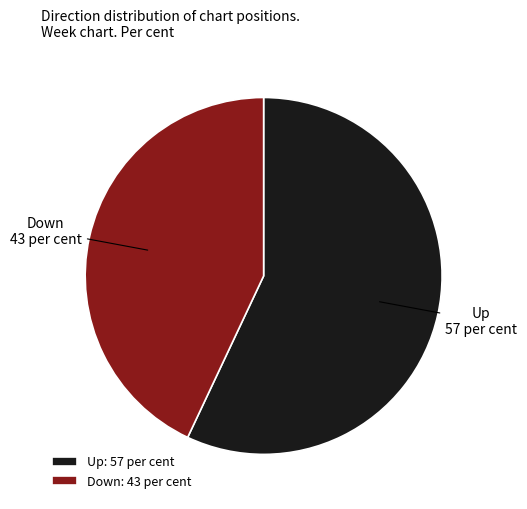

How many segments does this pie chart have?

2